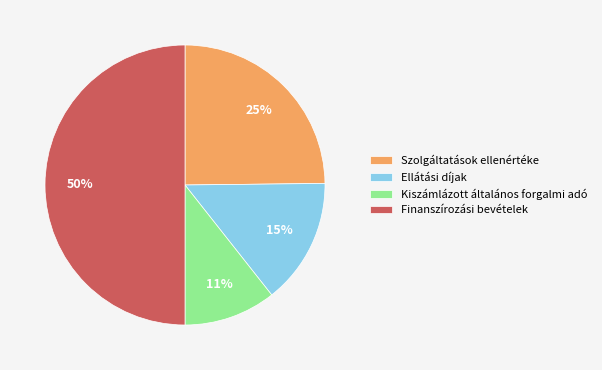

Between Ellátási díjak and Szolgáltatások ellenértéke, which is larger?

Szolgáltatások ellenértéke